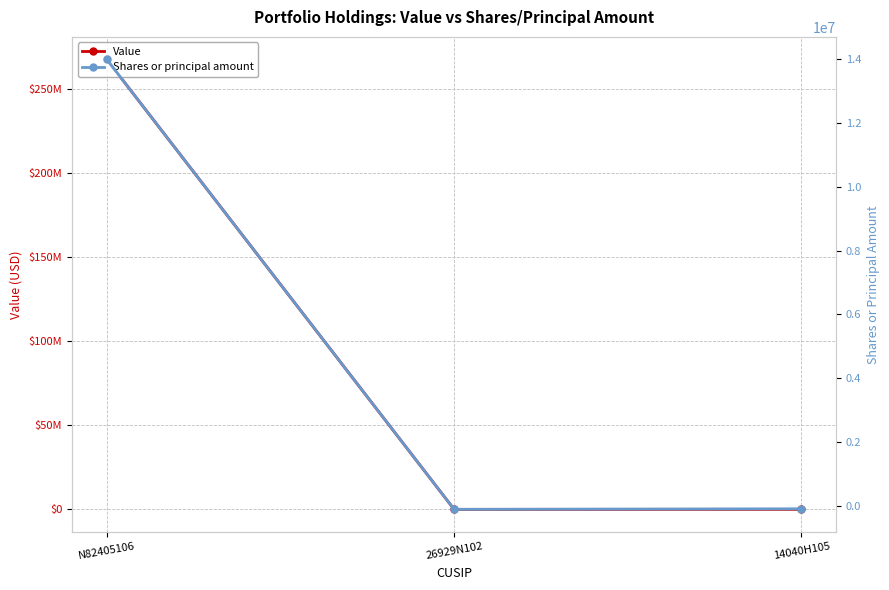

What are all the series names shown in the legend?

Value, Shares or principal amount